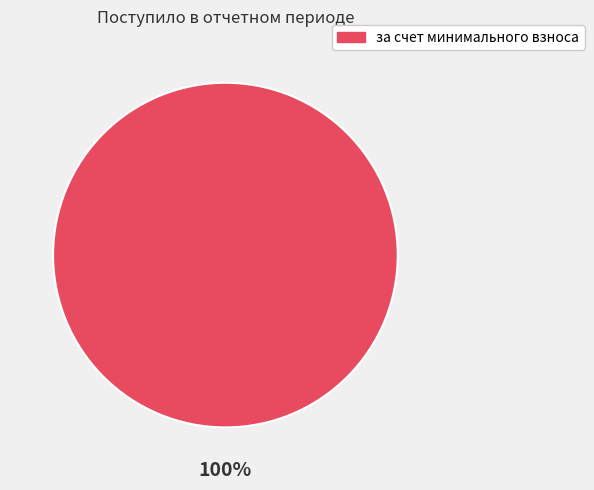

Is за счет минимального взноса the majority of the pie?

Yes